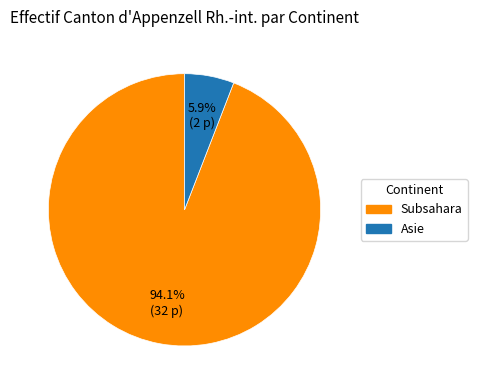

What portion of the pie excludes Subsahara?

5.9%